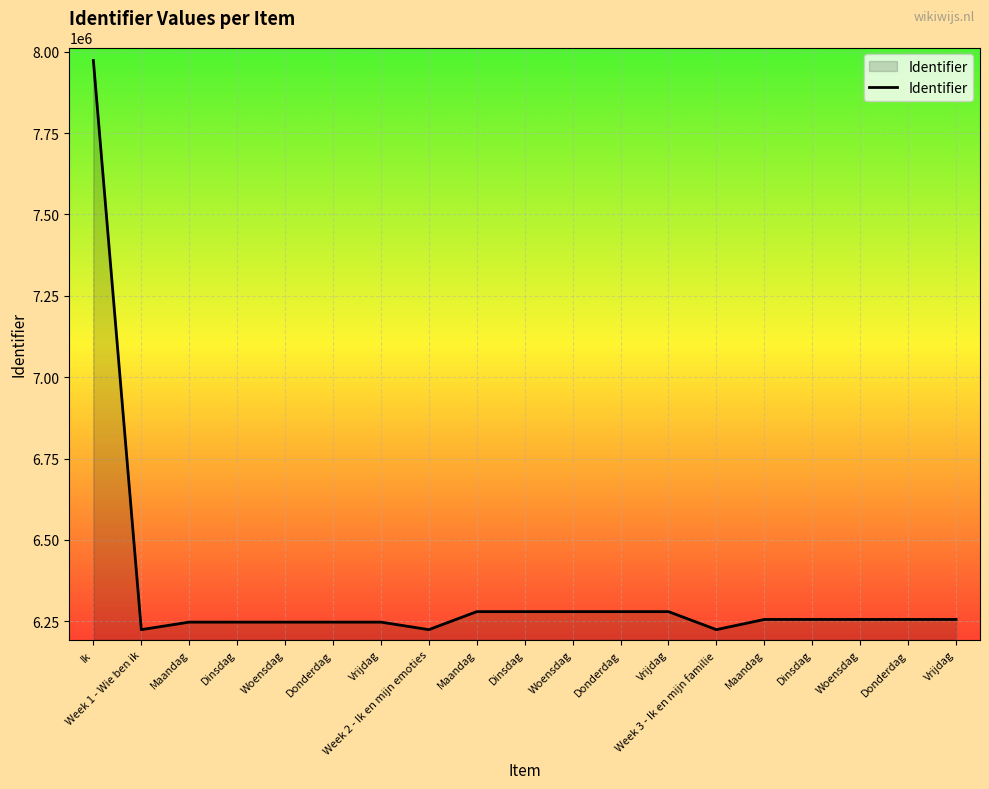

How many values are below 6255584?

9